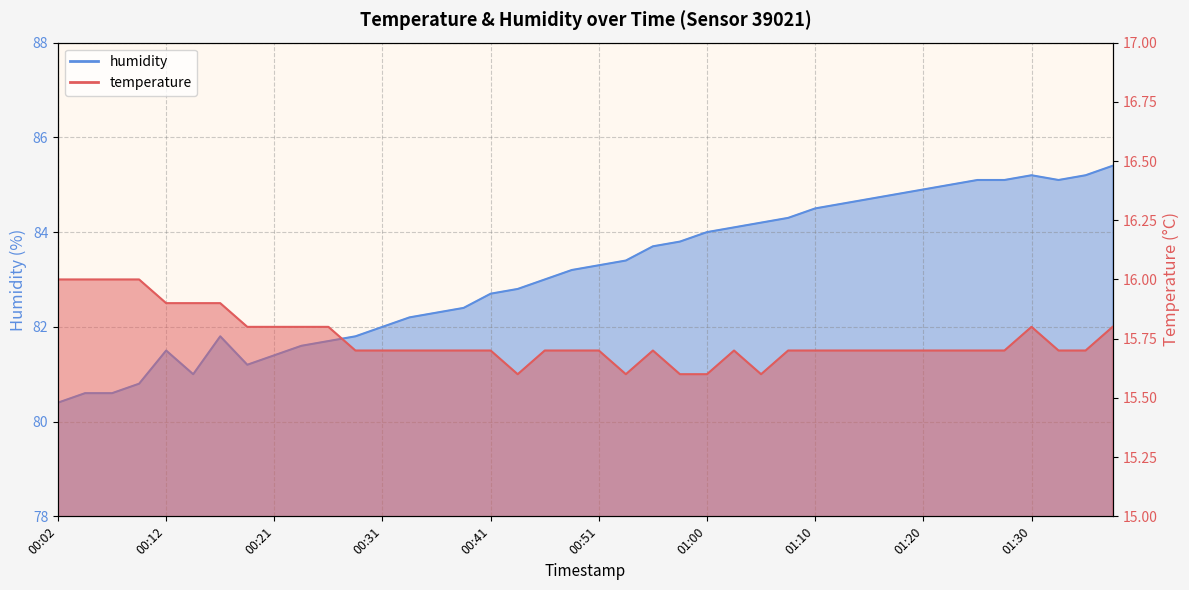

What is the greatest value displayed?

85.4